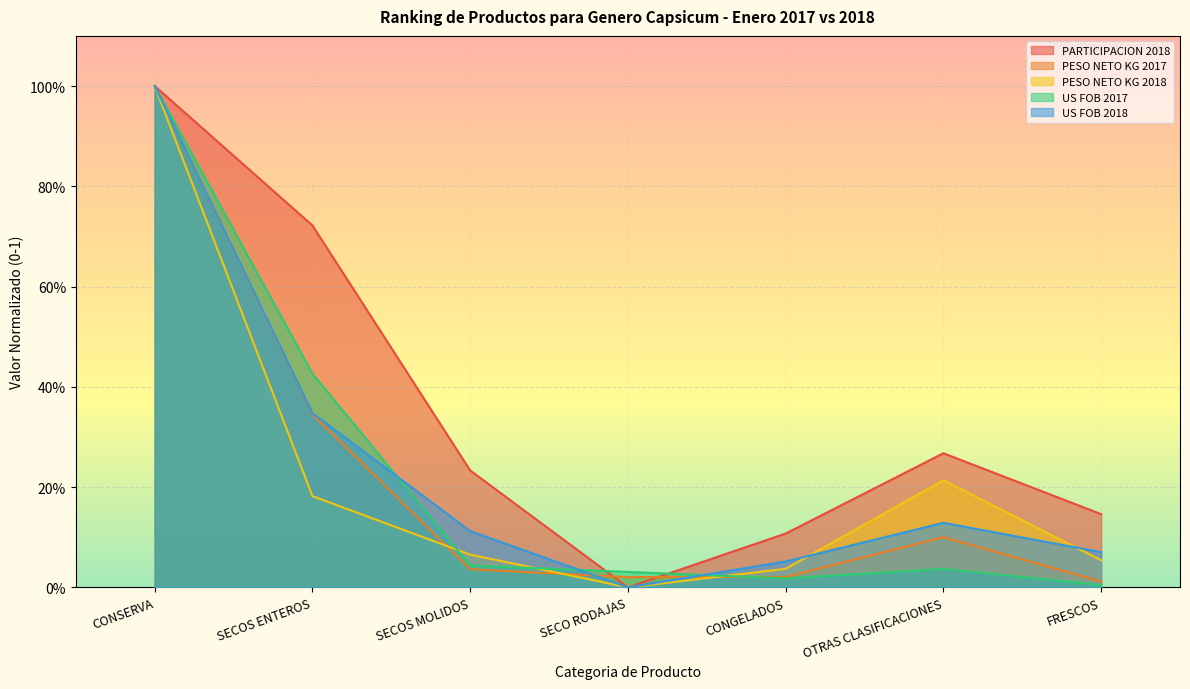

How many lines are shown in the chart?

5